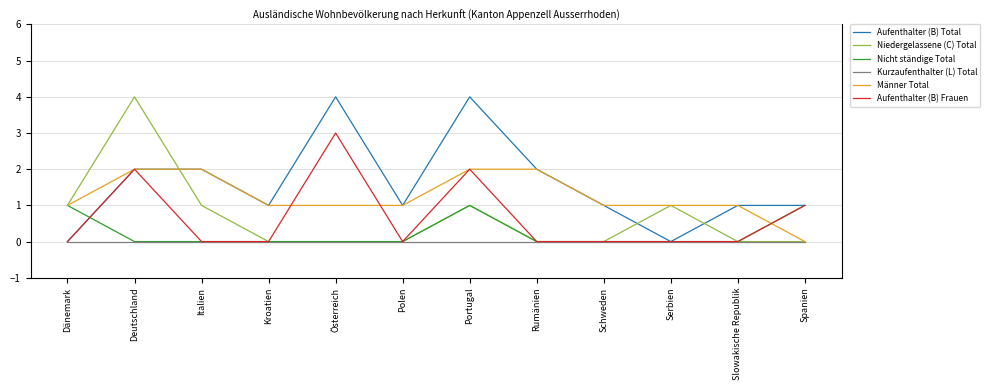

What position from the right is Kroatien?

9